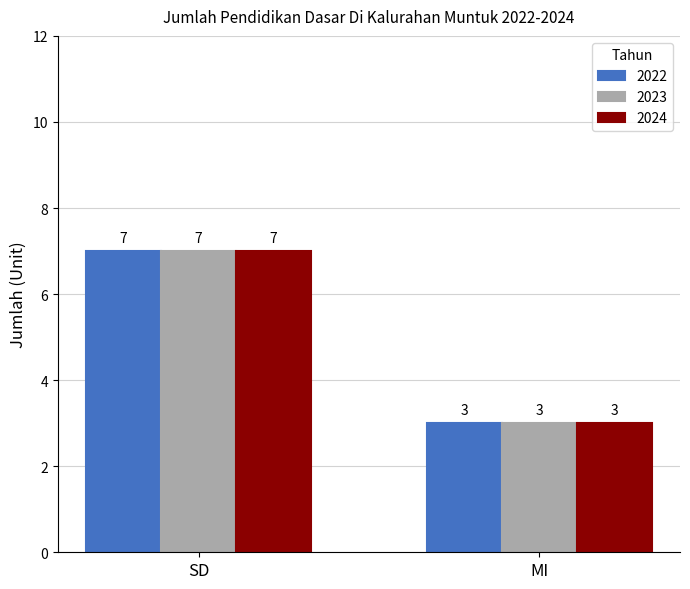

What is the lowest value of the 2023 series?

3